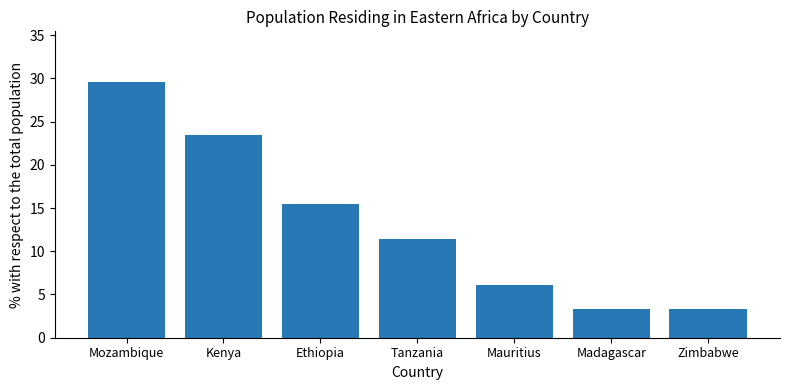

What is the difference between the values at Tanzania and Mauritius?

5.4